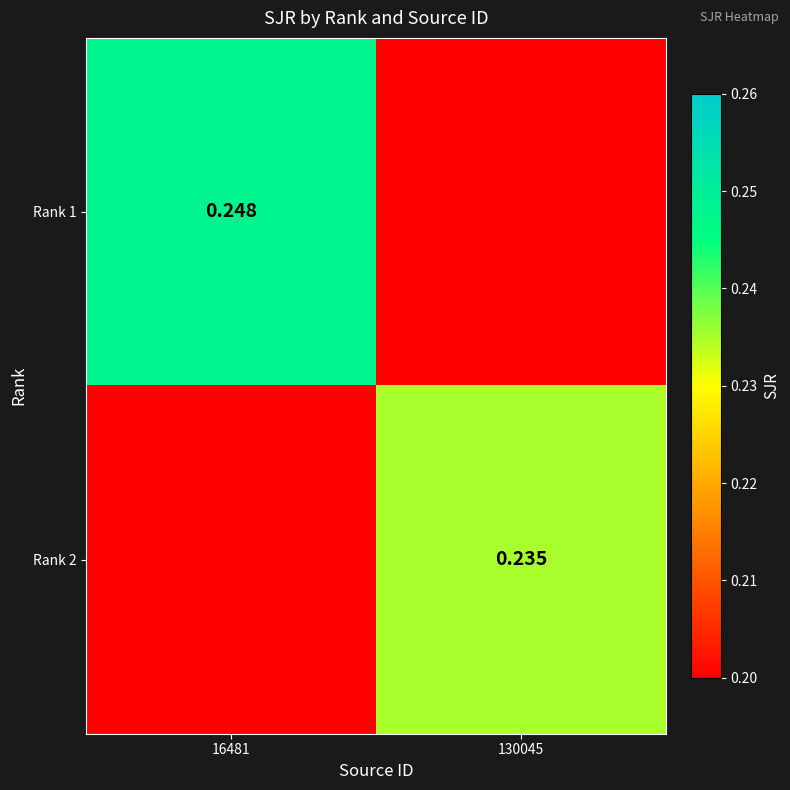

List the series in order of their overall mean, highest first.

Rank 1, Rank 2